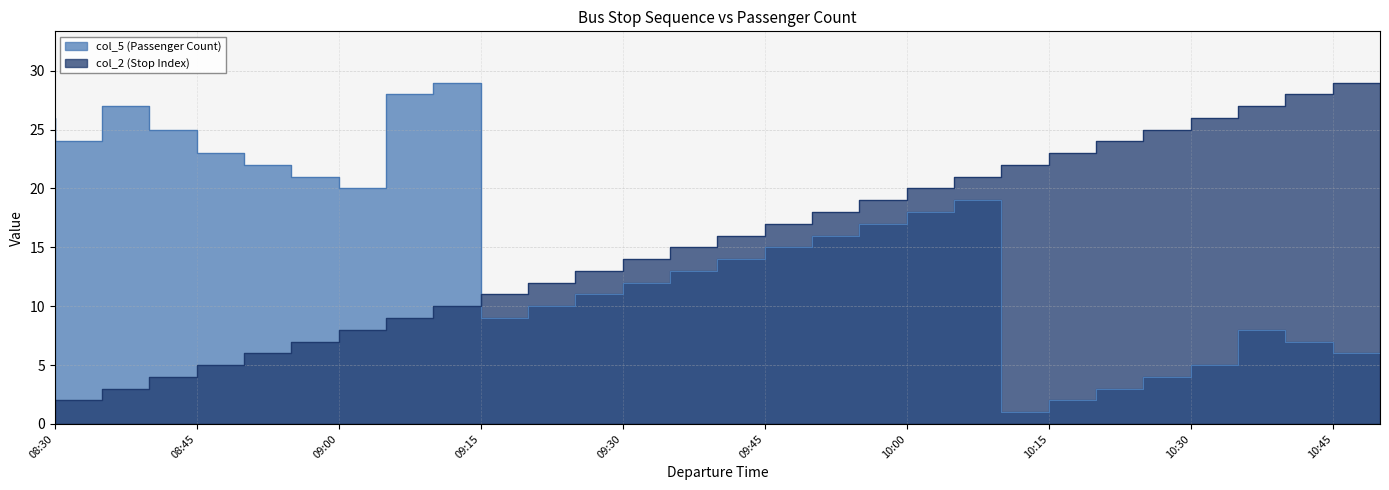

What are all the series names shown in the legend?

col_2 (Stop Index), col_5 (Passenger Count)